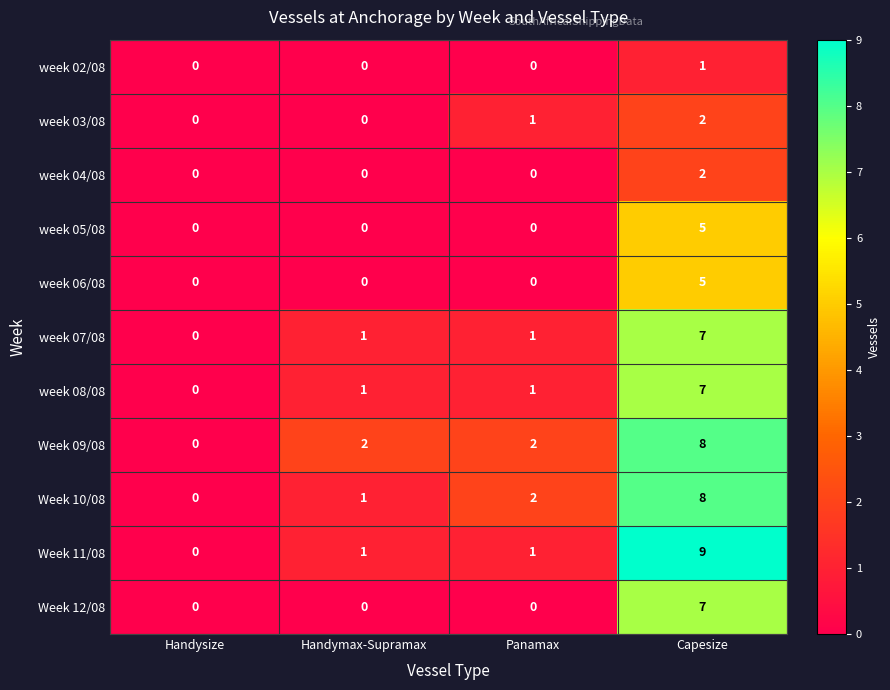

How many week 07/08 values are between 1 and 7?

3